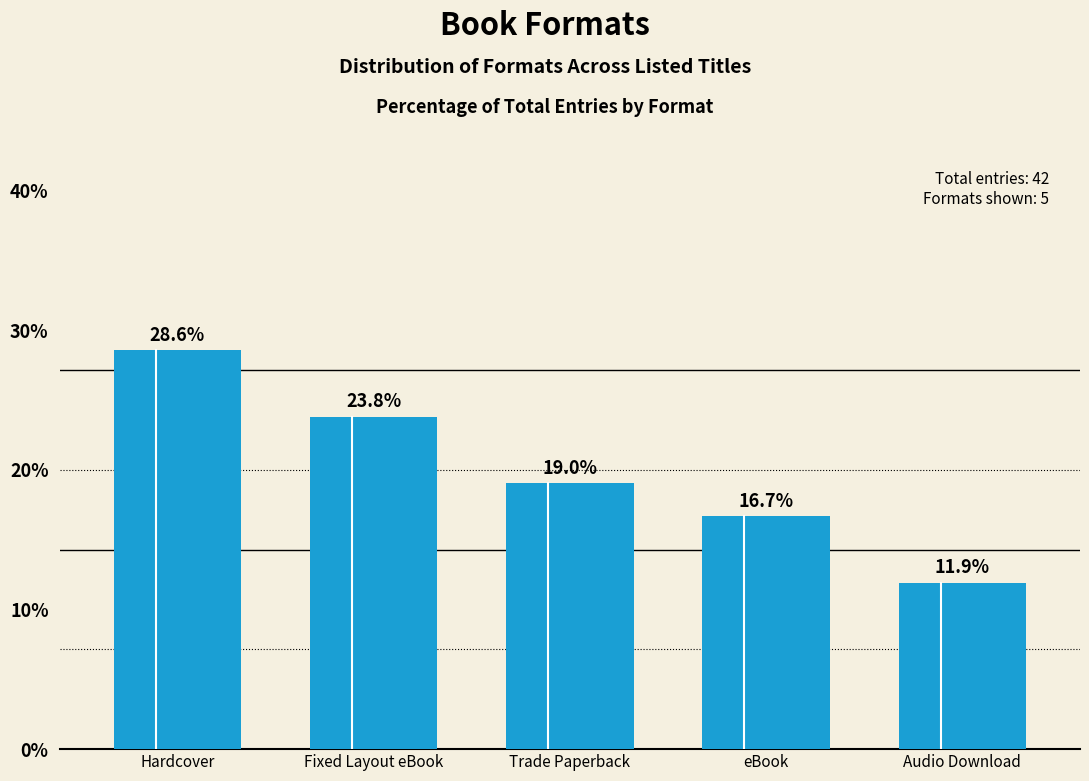

What is the minimum value shown in the chart?

11.9